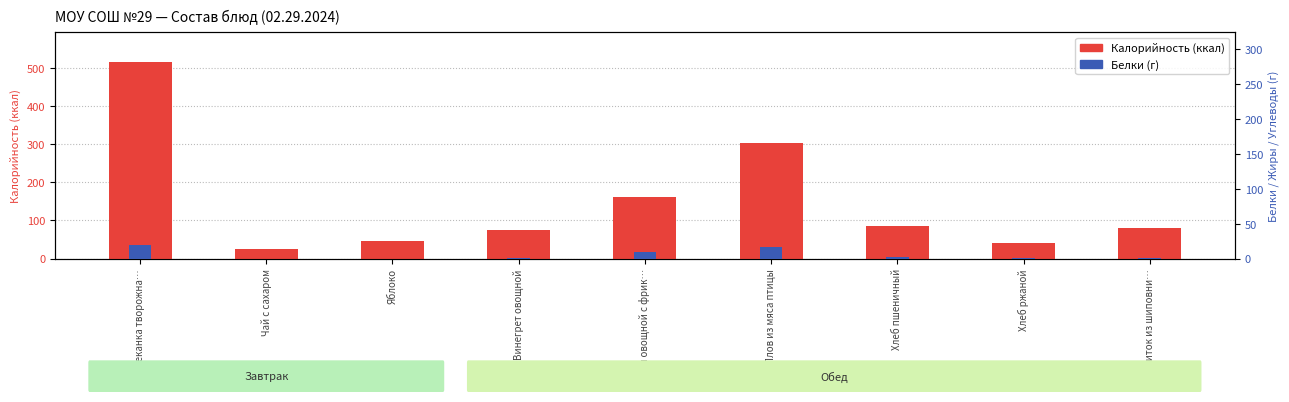

What position from the right is Чай с сахаром?

8